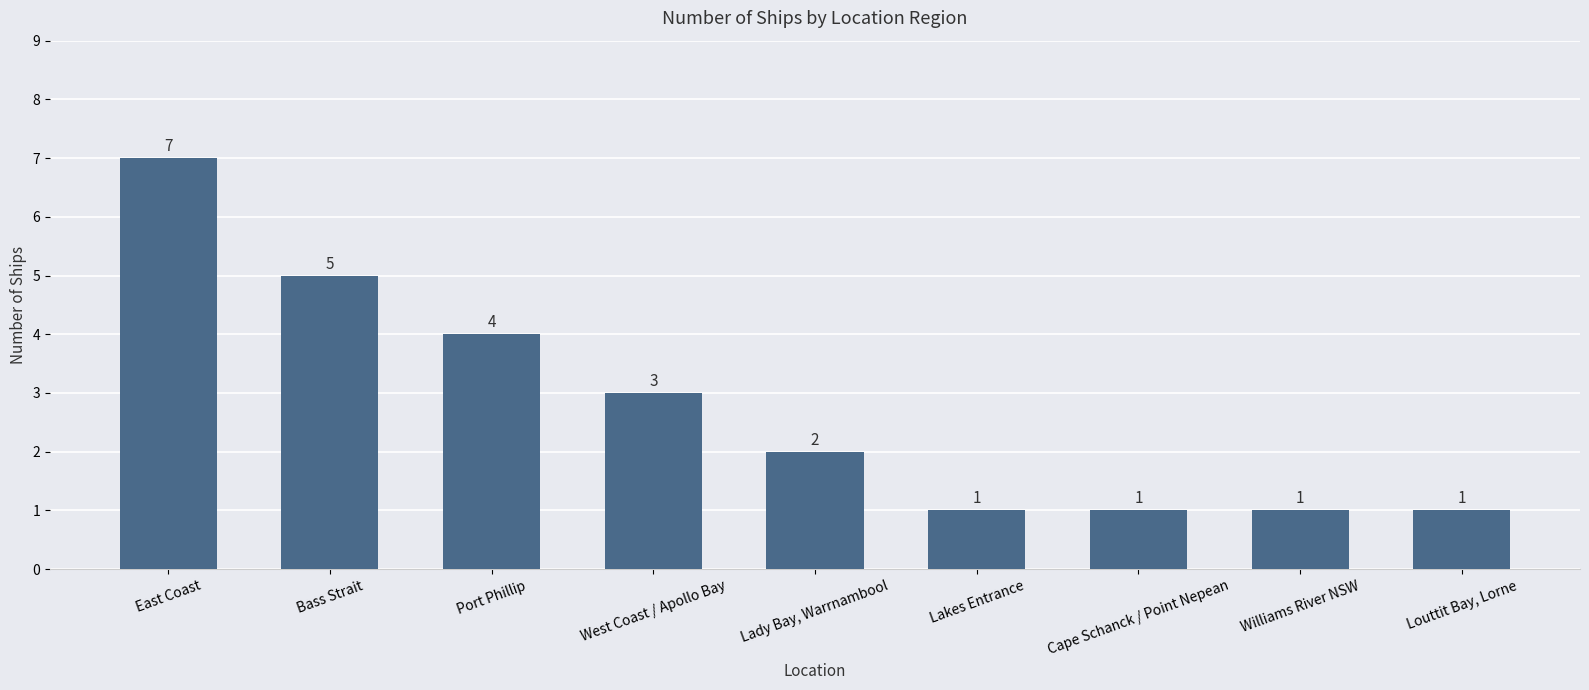

What is the minimum value shown in the chart?

1